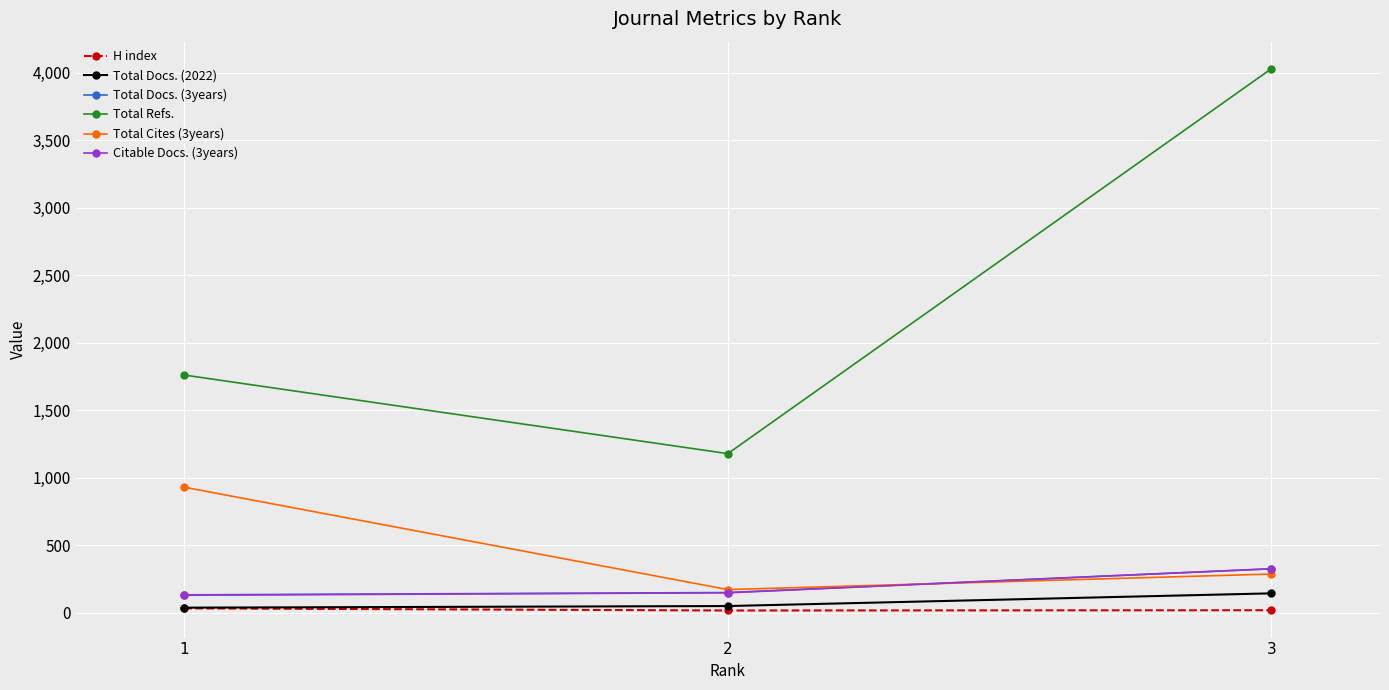

Which category has the highest value in the Citable Docs. (3years) series?

3